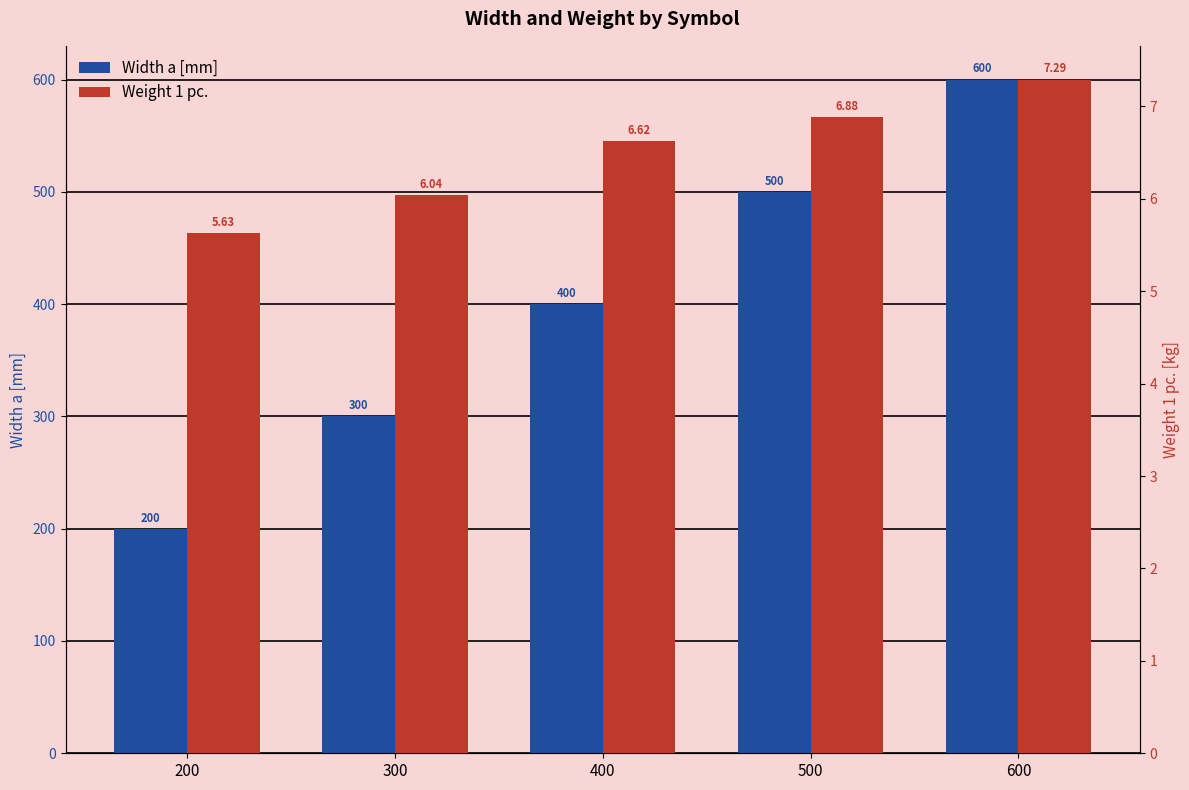

What is the total value across all series at 400?

406.6